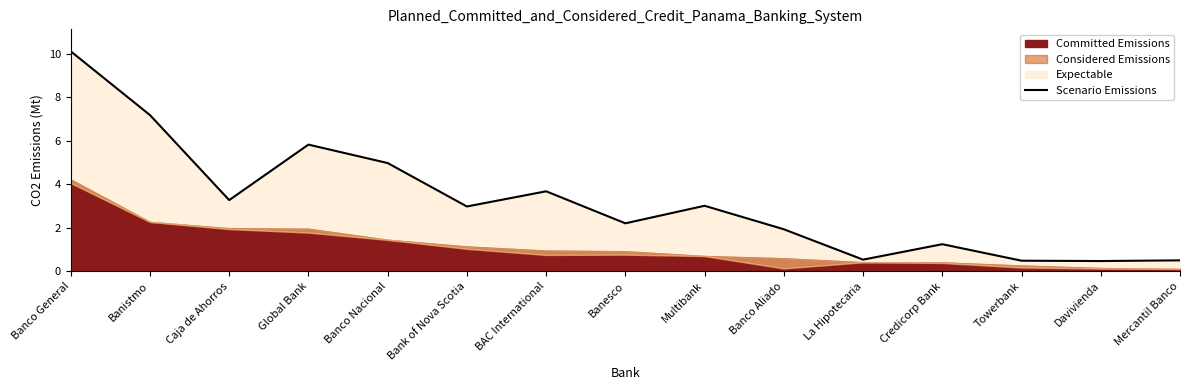

What is the sum of the values at Davivienda and Towerbank?

1.0